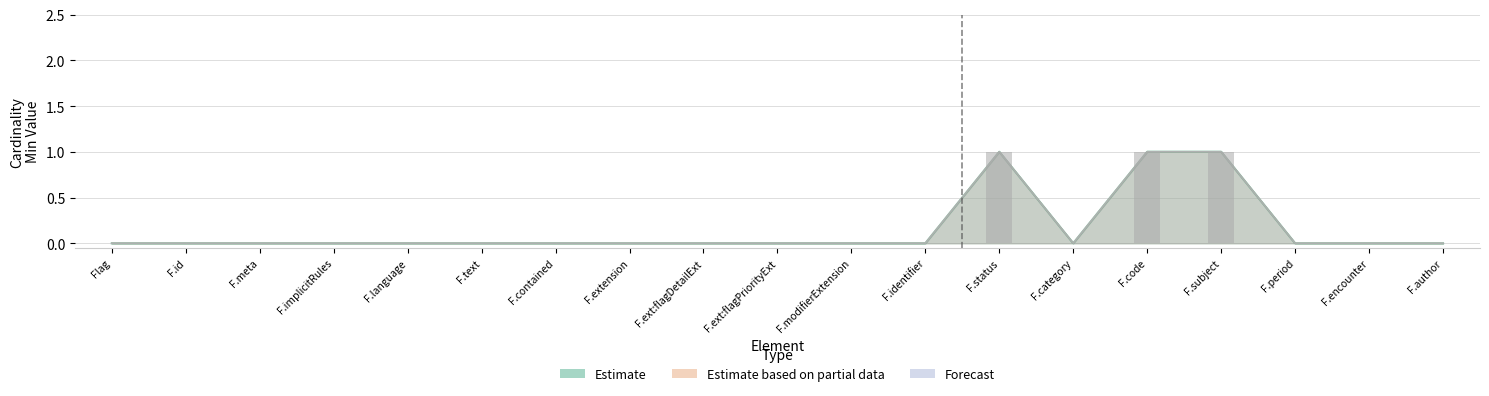

What is the difference between the second highest and minimum values in the Min series?

1